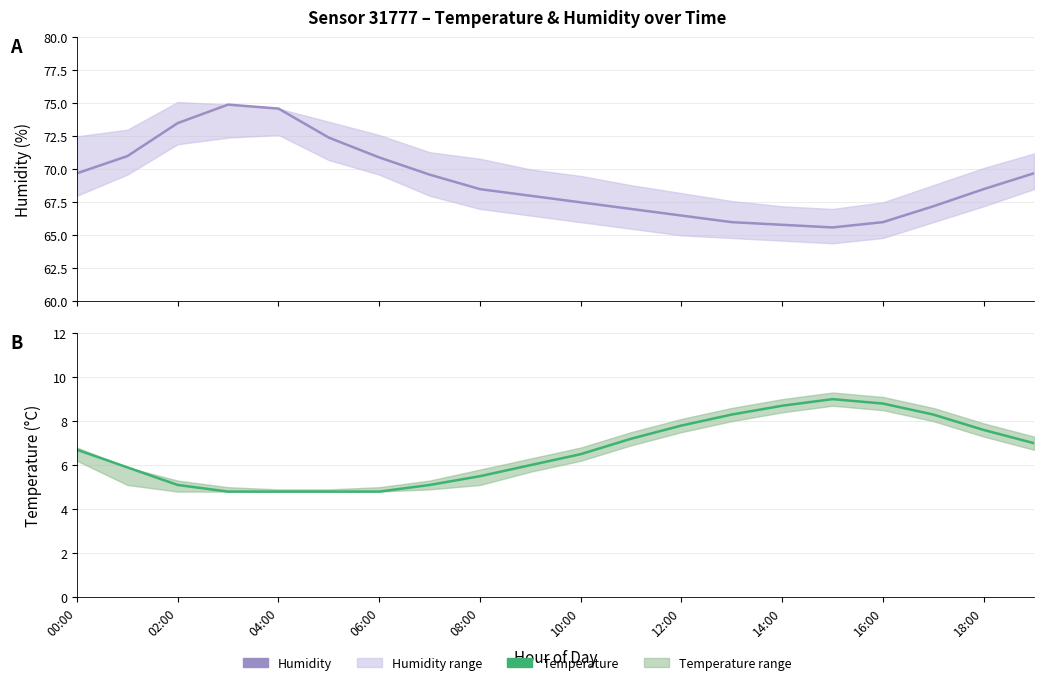

How many distinct data groups are displayed?

2